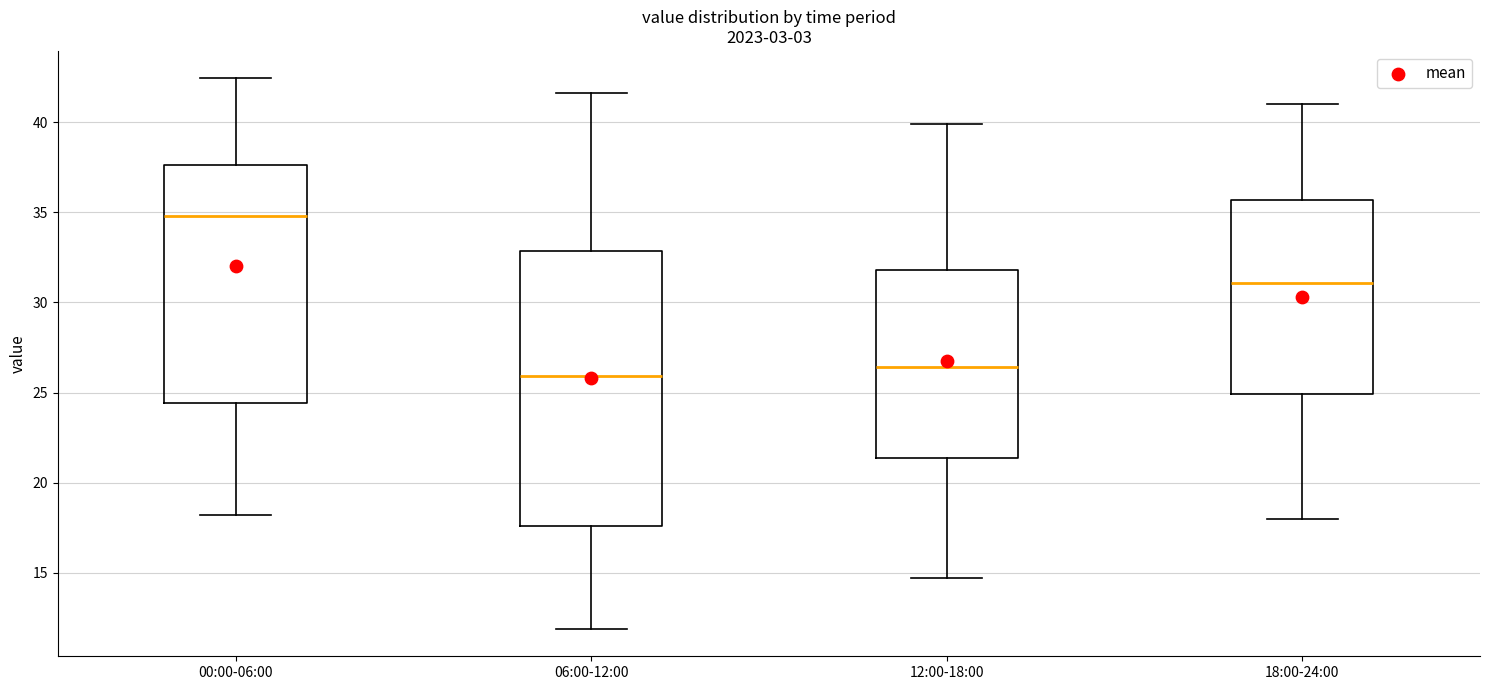

Reading left to right, transcribe this box plot: for each box, give where its median line is, the range the box spans, and where its two whiskers end, as read against the y-axis. The values are not printed on the chart, so give them approximately, as read against the axis.

00:00-06:00: median 35.0, box 24.5 to 37.5, whiskers 18.0 to 42.5
06:00-12:00: median 26.0, box 17.5 to 33.0, whiskers 12.0 to 41.5
12:00-18:00: median 26.5, box 21.5 to 32.0, whiskers 14.5 to 40.0
18:00-24:00: median 31.0, box 25.0 to 35.5, whiskers 18.0 to 41.0